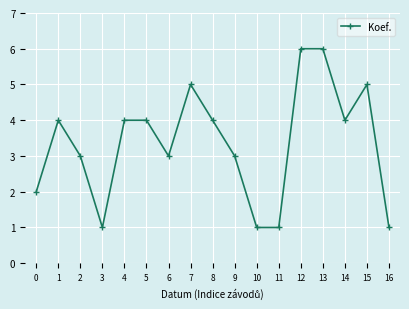

Reading right to left, list all the values displayed in this chart.

1	5	4	6	6	1	1	3	4	5	3	4	4	1	3	4	2